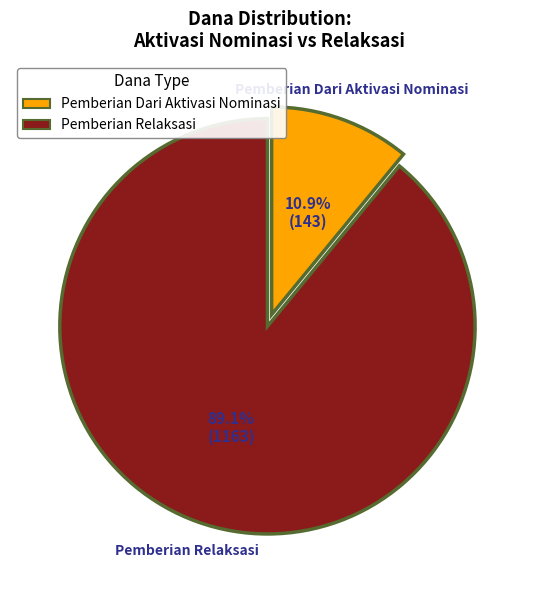

Is there a majority slice in this chart?

Yes